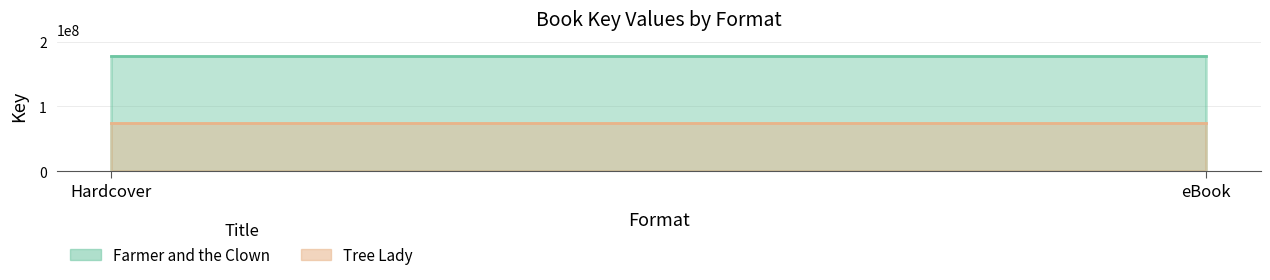

What is the label of the 1st point from the right?

eBook